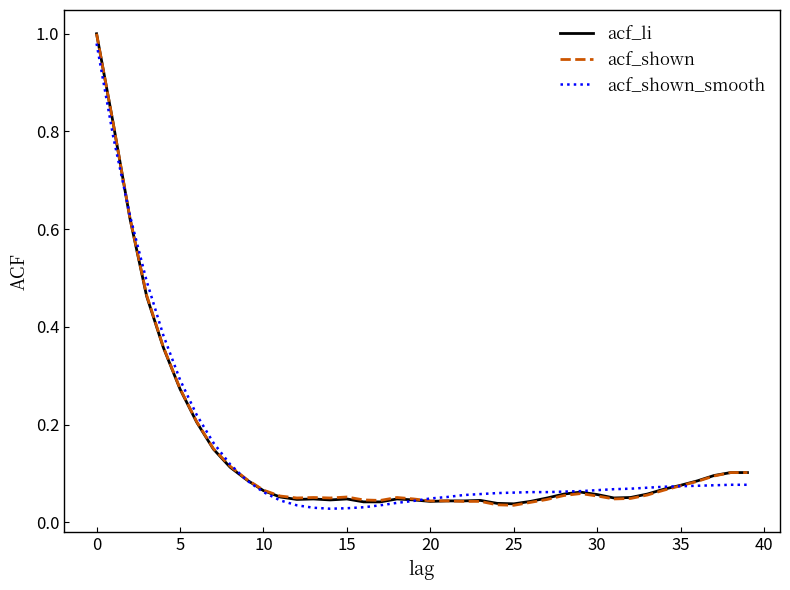

How many distinct data groups are displayed?

3